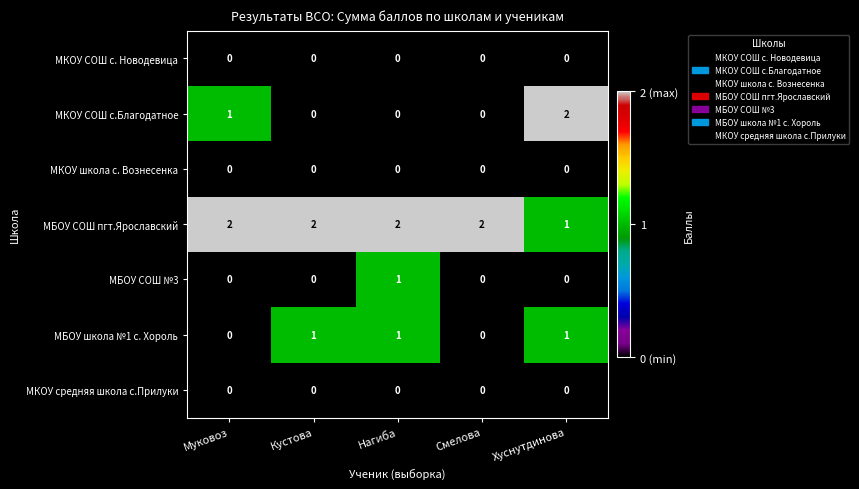

The value of МКОУ школа с. Вознесенка at Хуснутдинова is 0. True or false?

True